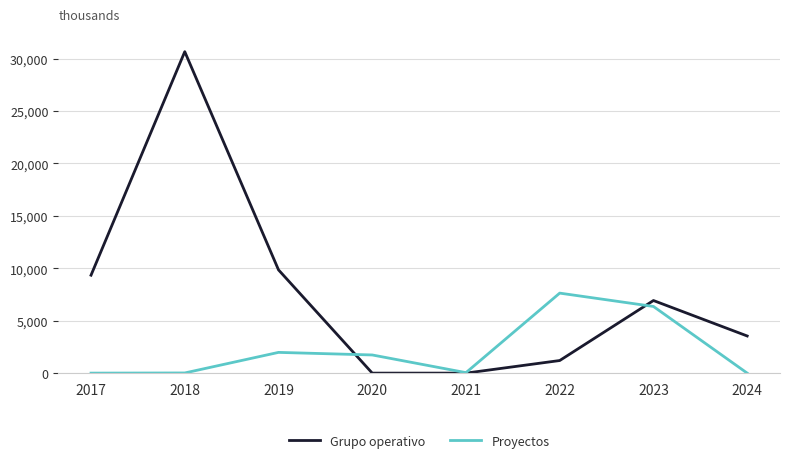

What is the difference between the Grupo operativo values at 2021 and 2024?

3542.4